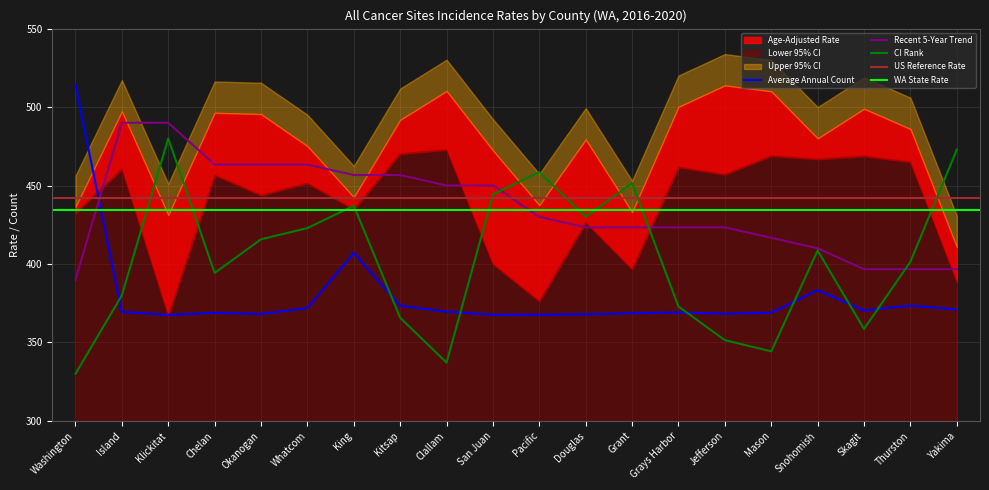

Is the value of CI Rank at Island greater than the value of Average Annual Count at Washington?

No